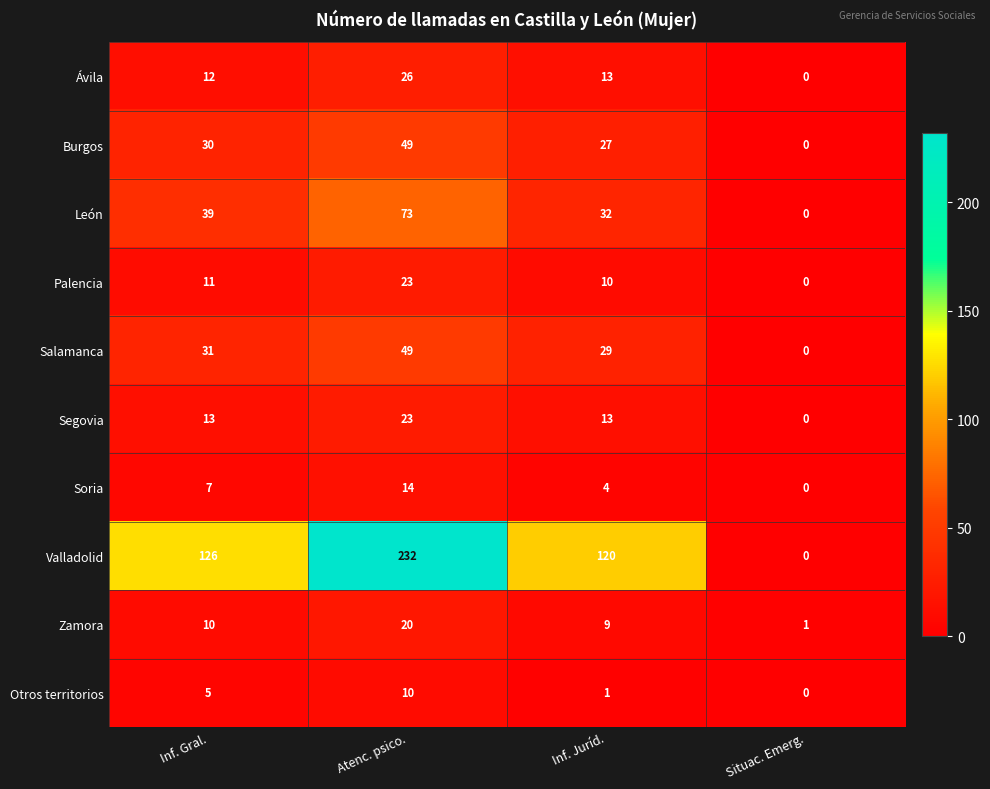

How many positive values does the Soria series have?

3